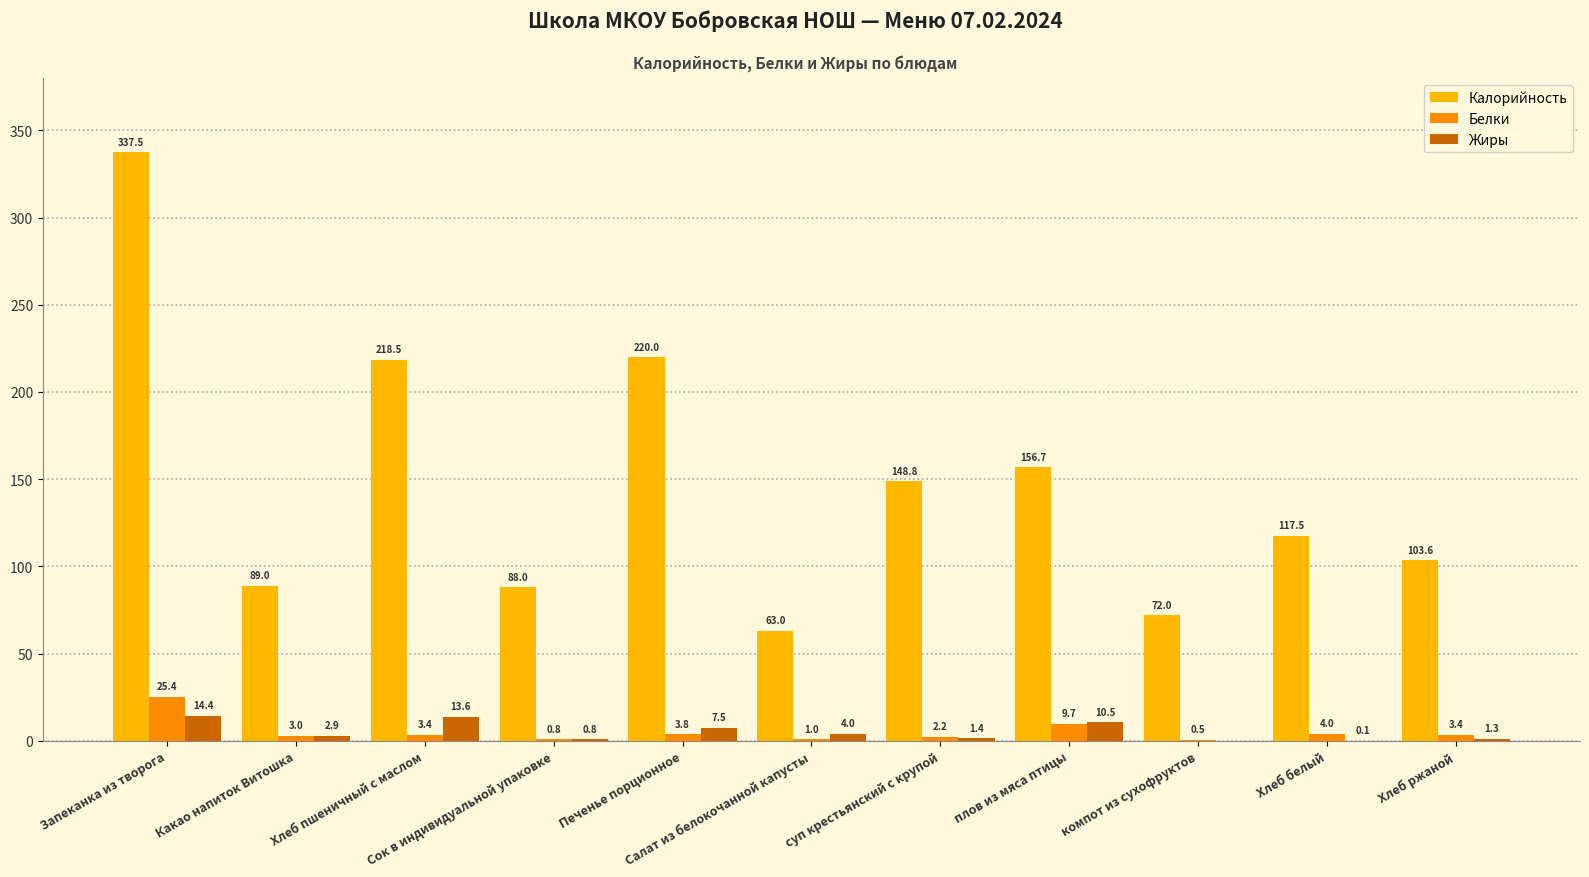

What is the spread (max minus min) of values at Салат из белокочанной капусты?

62.0